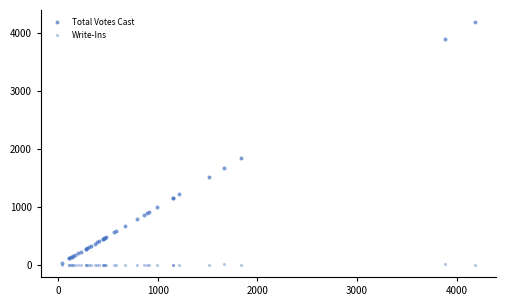

Which series contains the lowest Y value?

Write-Ins